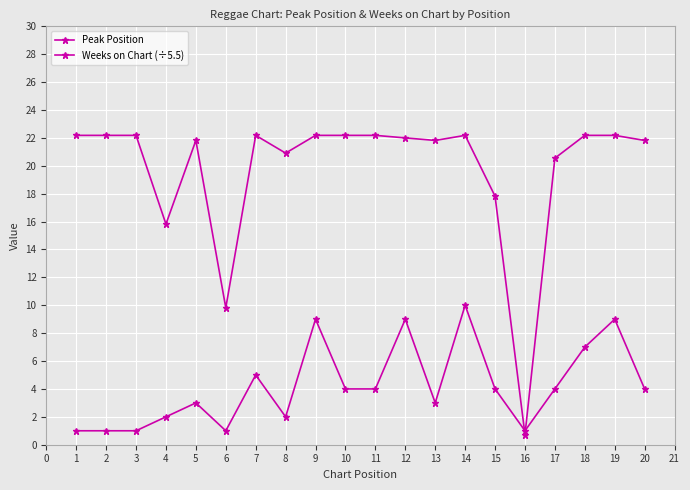

Which series ends up on top after the final intersection of Peak Position and Weeks on Chart (÷5.5)?

Weeks on Chart (÷5.5)